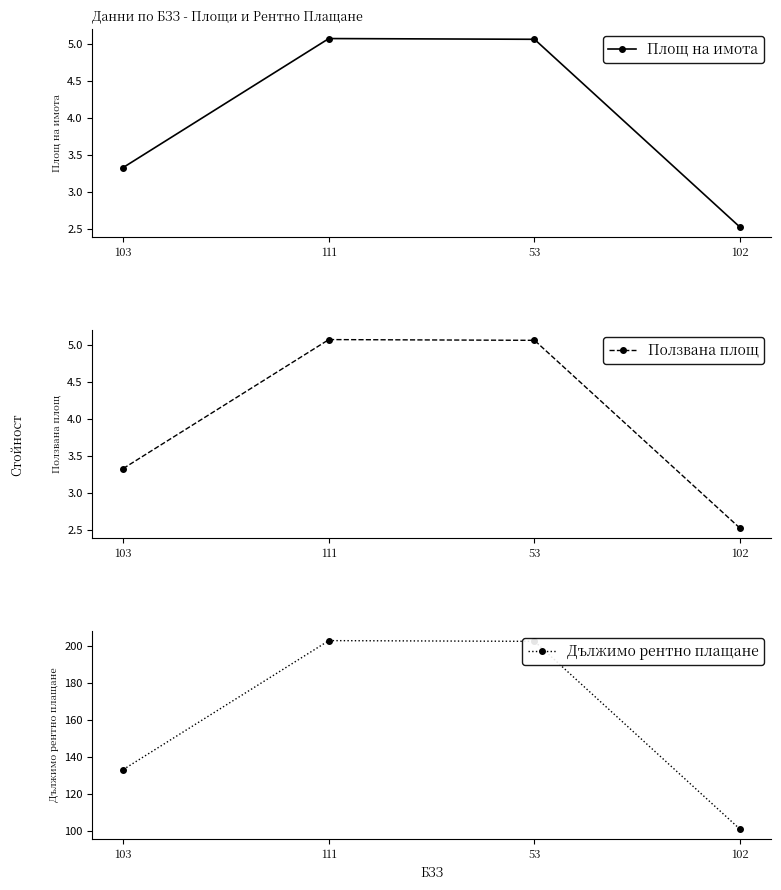

What is the difference between the Площ на имота values at 103 and 111?

1.7